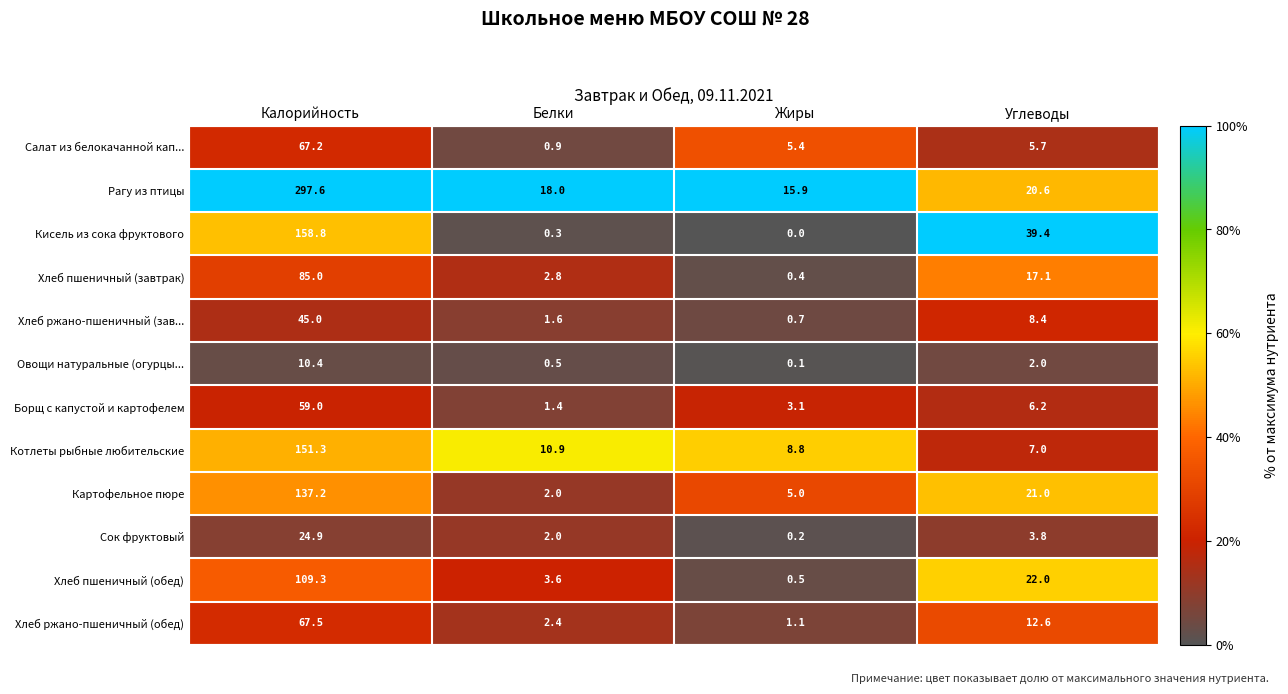

Which category has the lowest value across all series?

Жиры